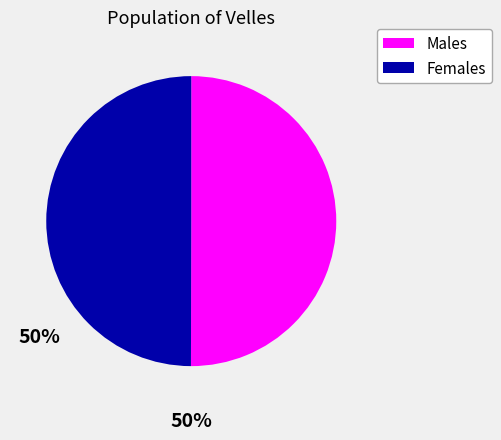

The Females slice represents 50% of the pie. True or false?

True